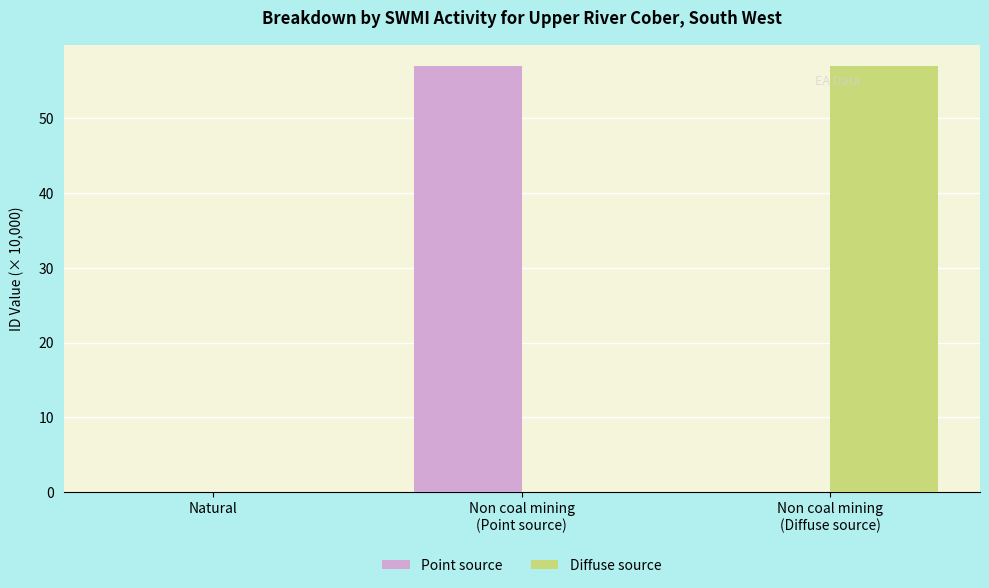

Reading left to right, list all the values displayed in this chart.

Point source: Natural=0.0	Non coal mining
(Point source)=57.0	Non coal mining
(Diffuse source)=0.0
Diffuse source: Natural=0.0	Non coal mining
(Point source)=0.0	Non coal mining
(Diffuse source)=57.0